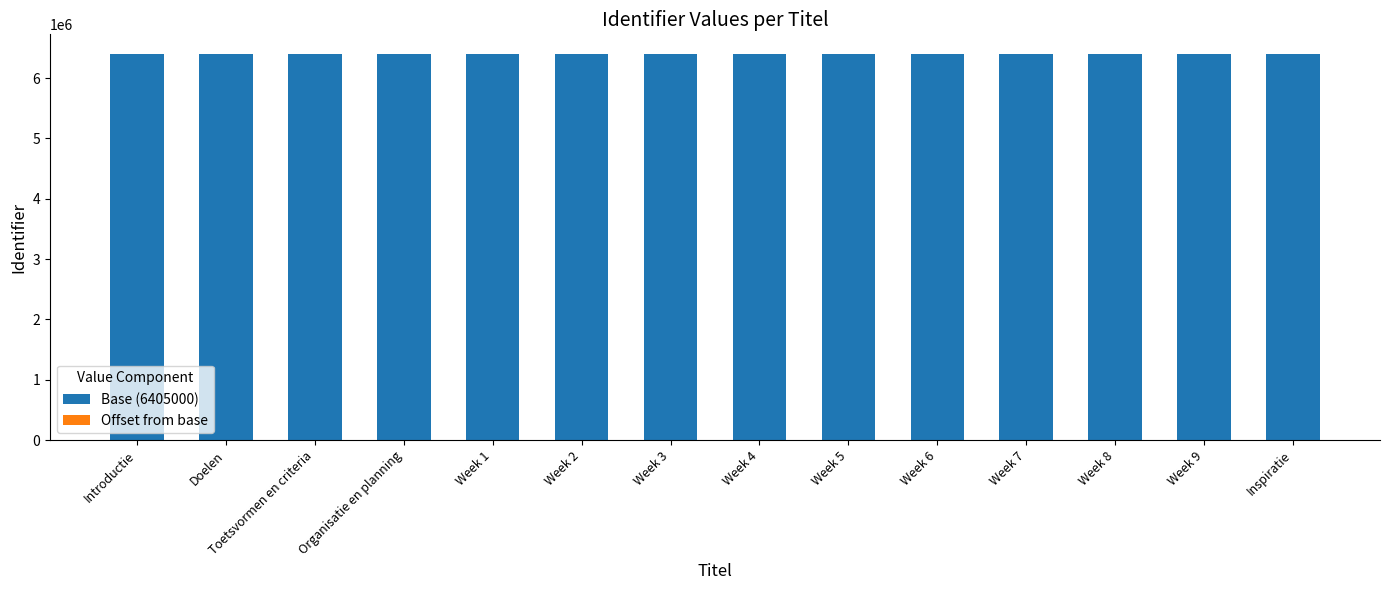

The value of Base (6405000) at Introductie is 6405000. True or false?

True